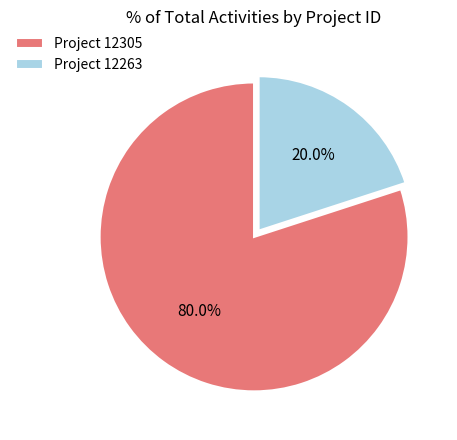

Which slice represents more than half of the pie?

Project 12305